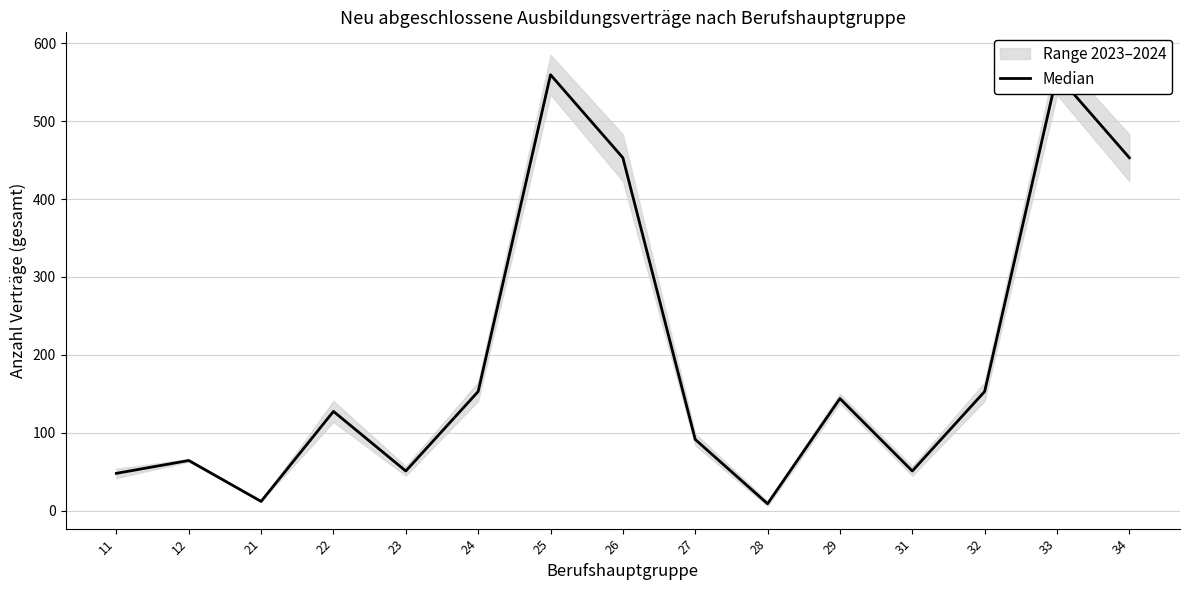

At which label is the value closest to 284?

24